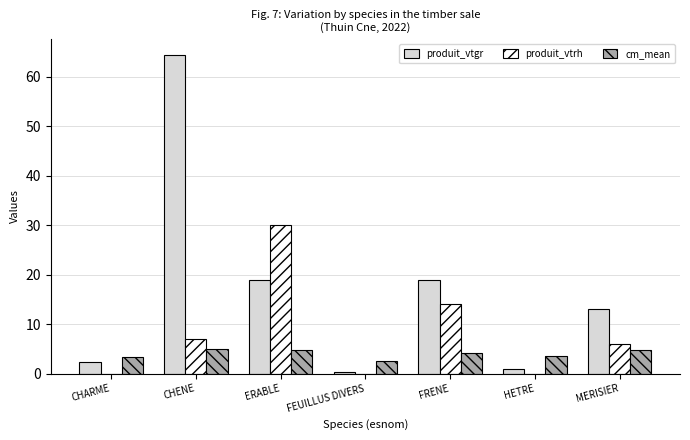

Is the value of produit_vtrh at HETRE greater than the value of produit_vtgr at CHARME?

No